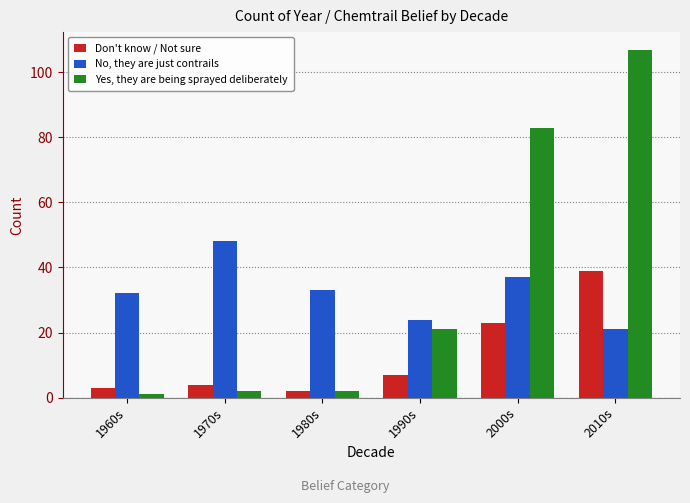

Which series changed the most between 1970s and 2010s?

Yes, they are being sprayed deliberately